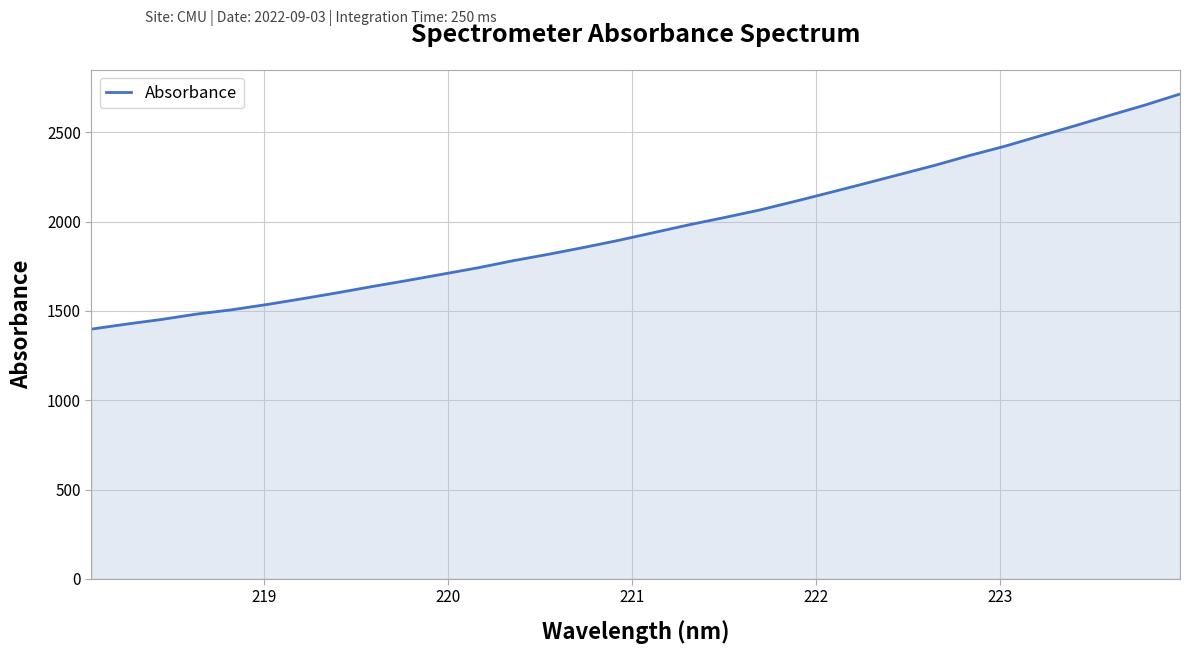

Count the number of values greater than 1938.

16